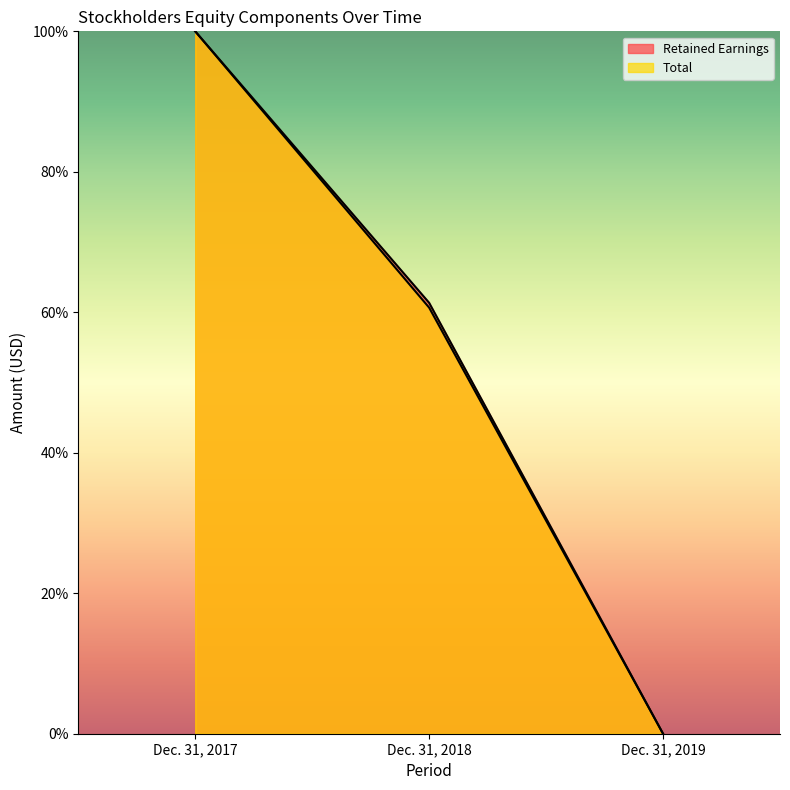

Reading left to right, extract all data points from this chart.

Retained Earnings: 100.0	61.4	0.0
Total: 100.0	60.7	0.0